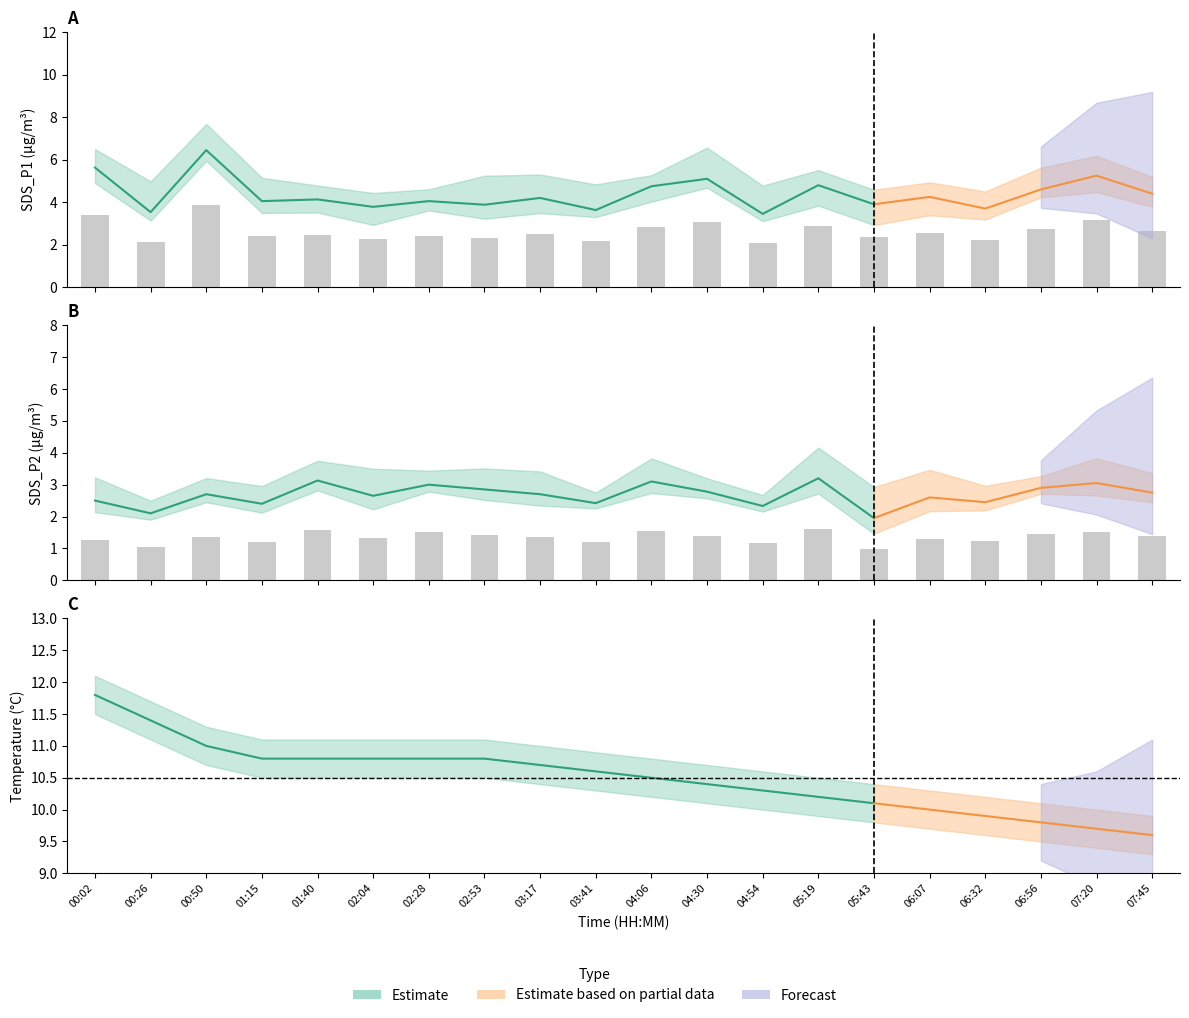

Does the chart contain any negative values?

No